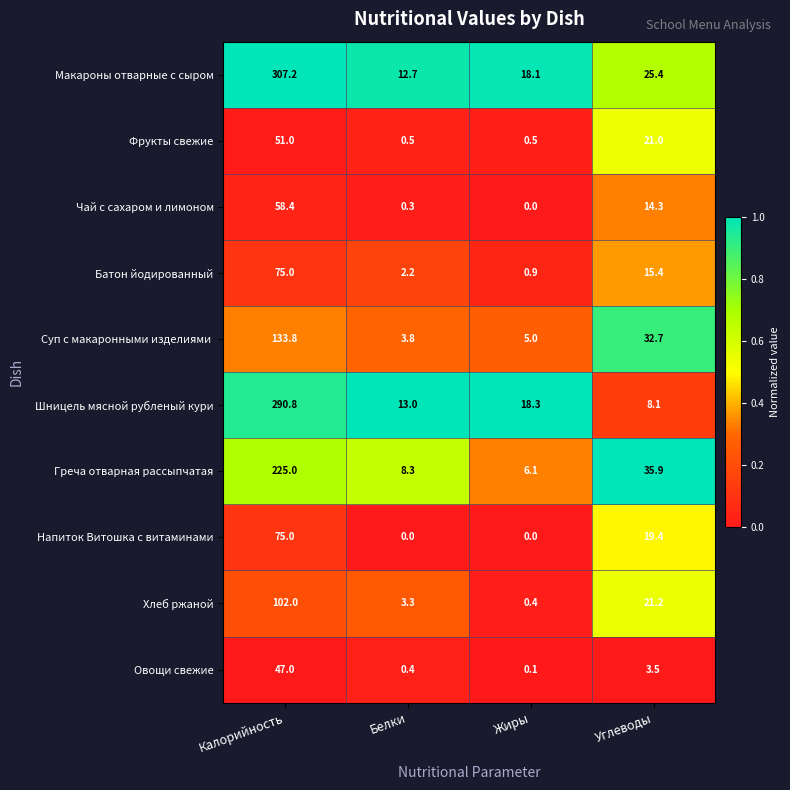

Which category has the highest value across all series?

Калорийность